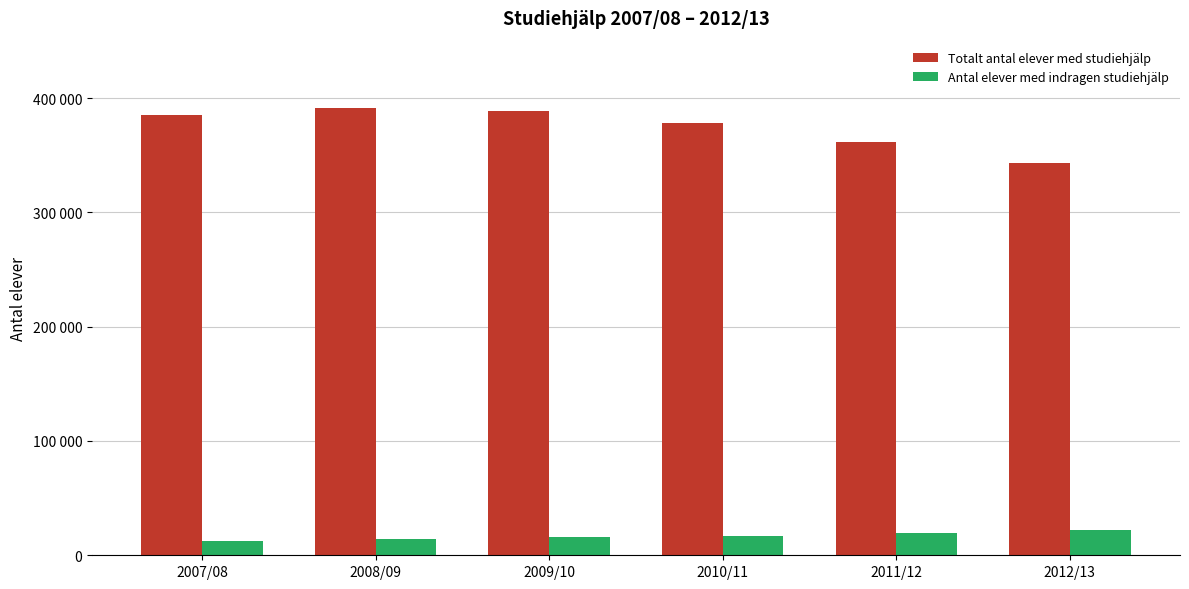

Are the bars horizontal?

No